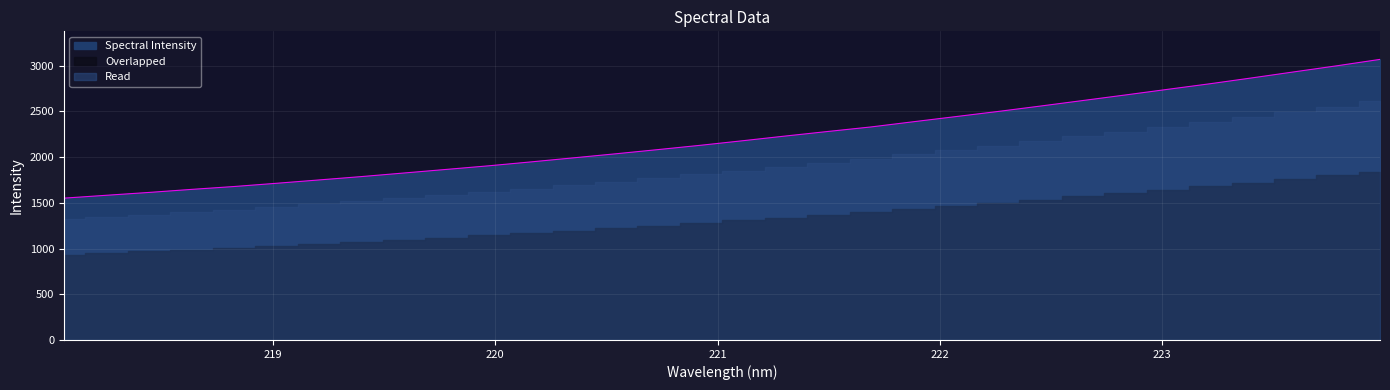

True or false: the data shows 1220.6 at 219.3979.

False